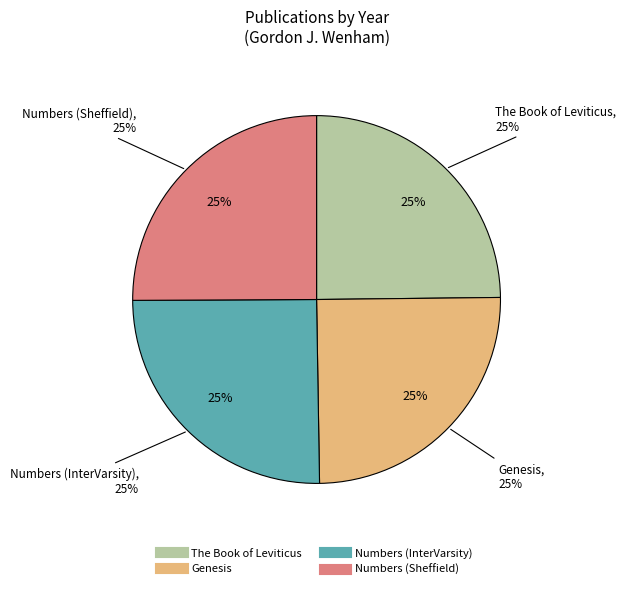

Is it true that Numbers (InterVarsity) is 13% of the pie?

False